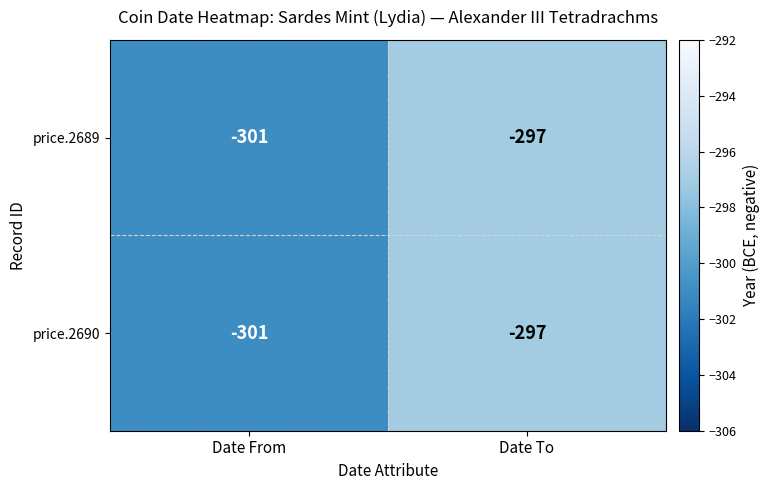

What is the difference between the price.2690 values at Date From and Date To?

4